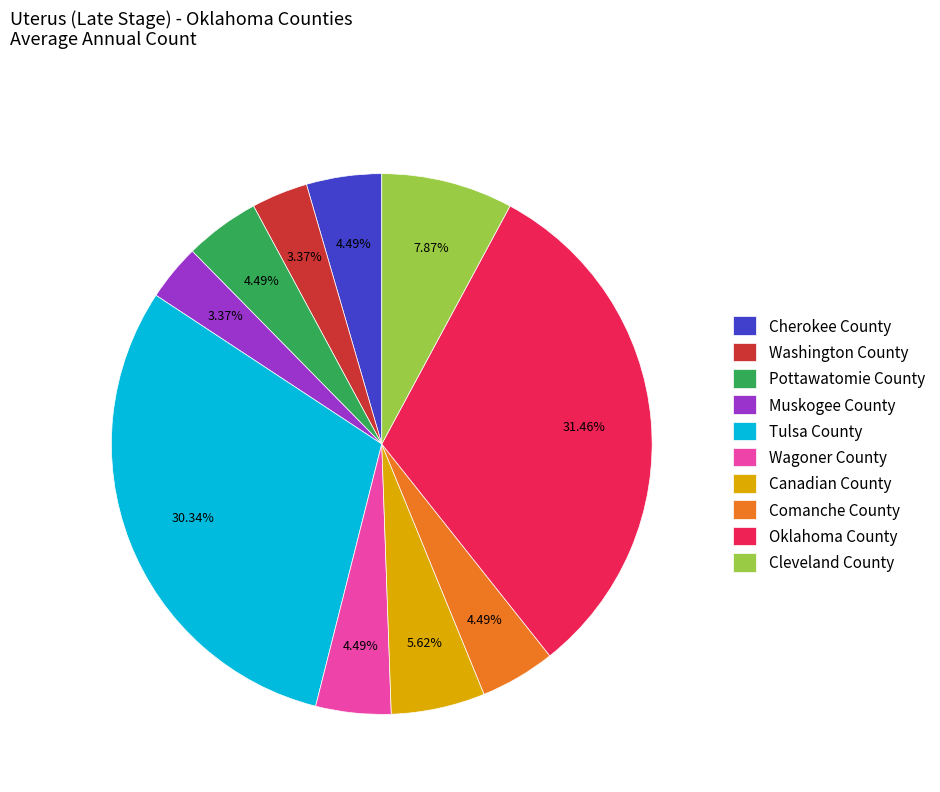

Is there a majority slice in this chart?

No